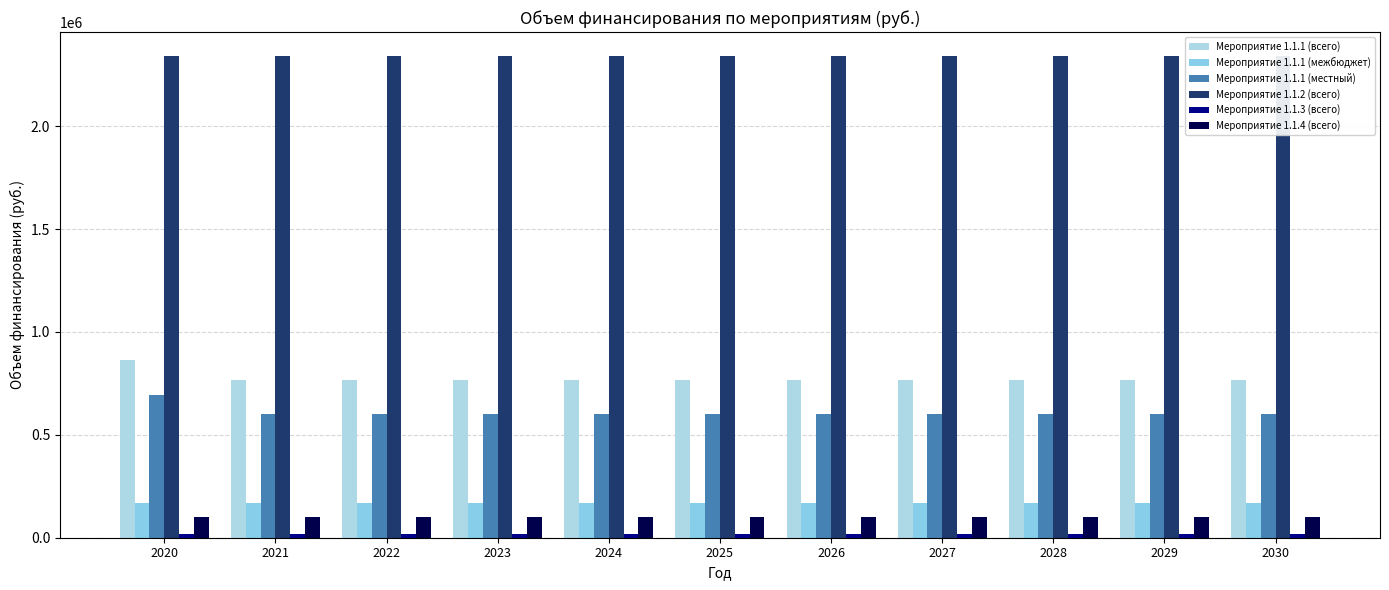

True or false: Мероприятие 1.1.4 (всего) has a value of 157467.2 at 2029.

False